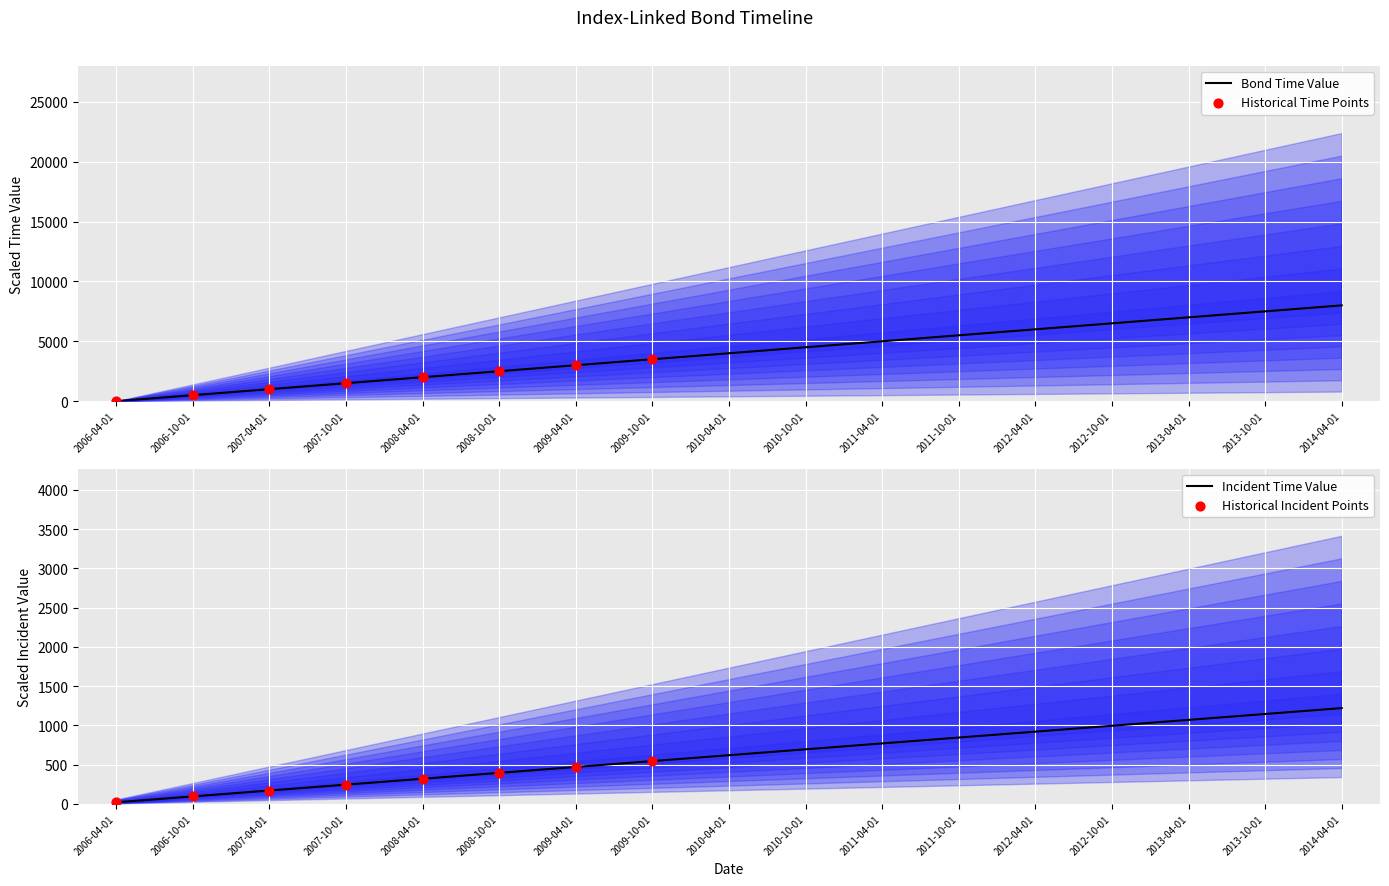

What is the change in value from 2009-04-01 to 2010-10-01?

+1500